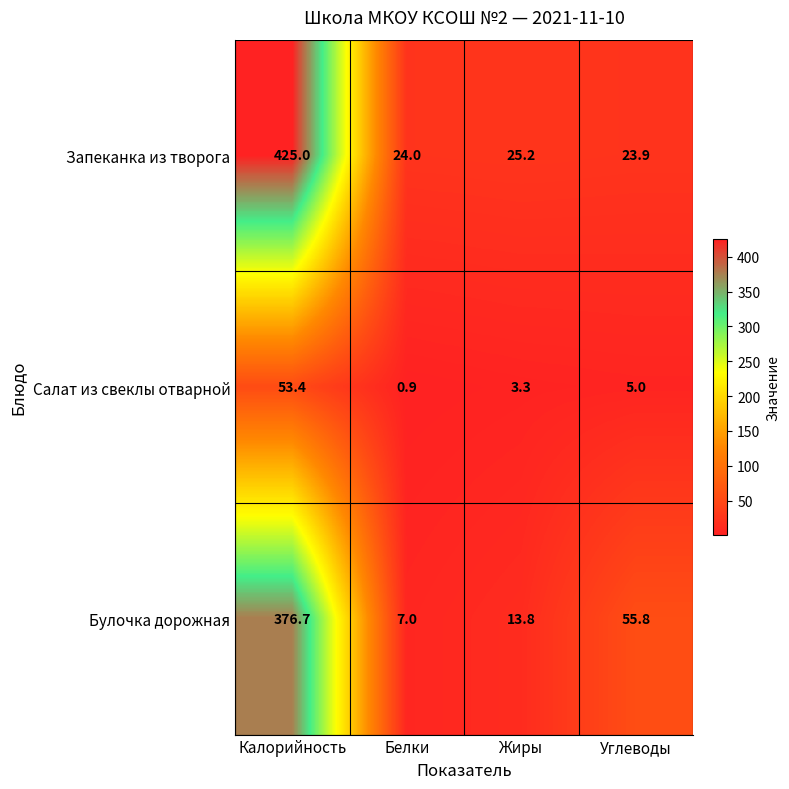

Reading left to right, extract all data points from this chart.

Запеканка из творога: 425.0	24.0	25.2	23.9
Салат из свеклы отварной: 53.4	0.9	3.3	5.0
Булочка дорожная: 376.7	7.0	13.8	55.8